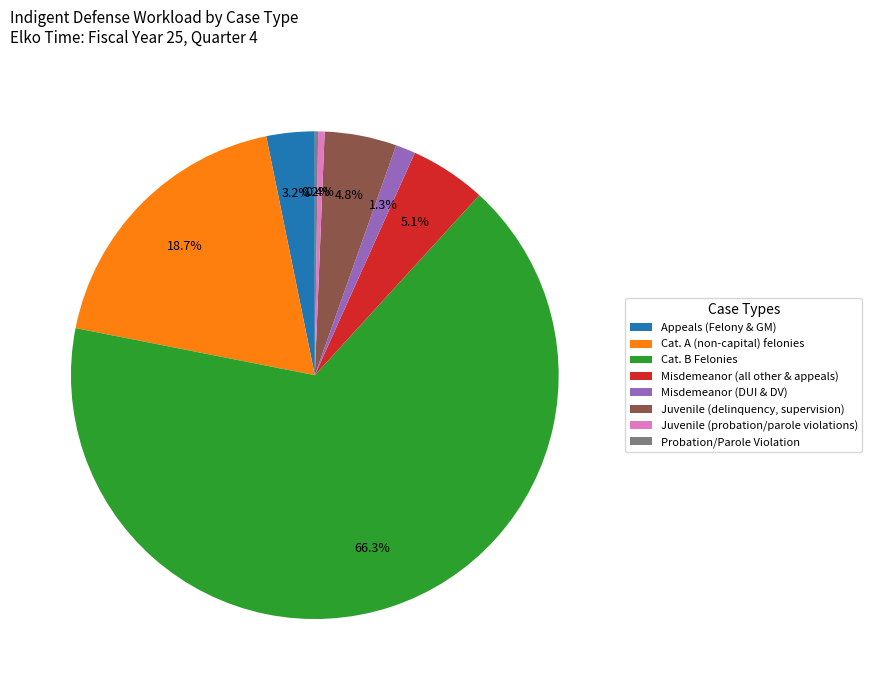

To the nearest percent, what portion does Appeals (Felony & GM) represent?

3%